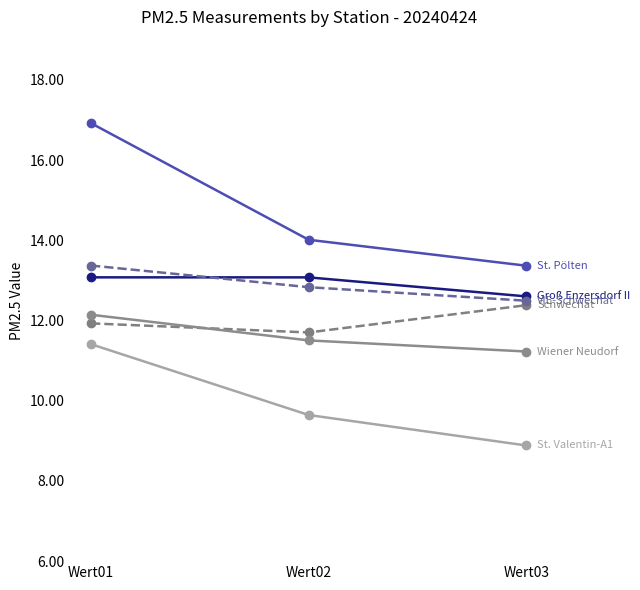

Is this an area chart (filled region under the line)?

No